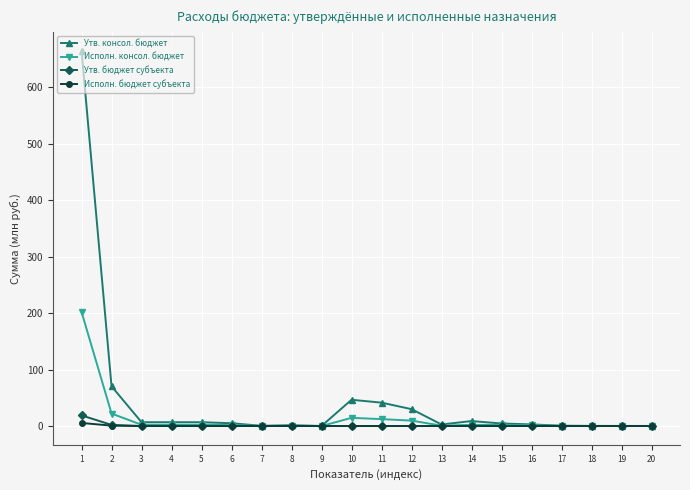

True or false: Исполн. консол. бюджет has more than 1 interior local peaks.

True